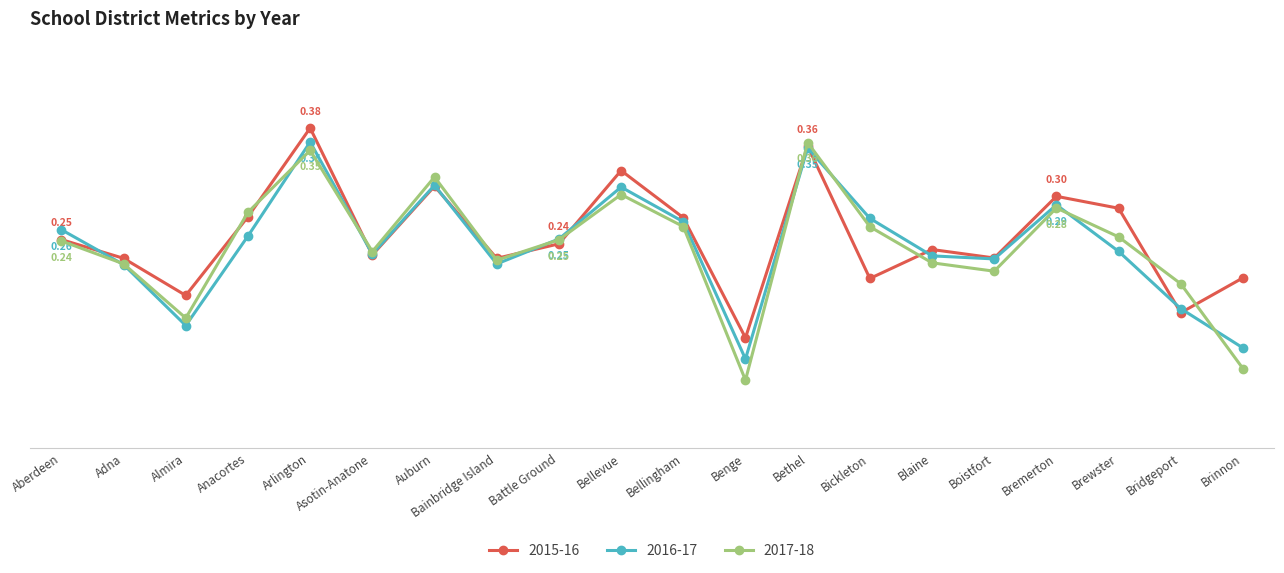

Reading left to right, extract all data points from this chart.

2015-16: Aberdeen=0.2	Adna=0.2	Almira=0.2	Anacortes=0.3	Arlington=0.4	Asotin-Anatone=0.2	Auburn=0.3	Bainbridge Island=0.2	Battle Ground=0.2	Bellevue=0.3	Bellingham=0.3	Benge=0.1	Bethel=0.4	Bickleton=0.2	Blaine=0.2	Boistfort=0.2	Bremerton=0.3	Brewster=0.3	Bridgeport=0.2	Brinnon=0.2
2016-17: Aberdeen=0.3	Adna=0.2	Almira=0.1	Anacortes=0.3	Arlington=0.4	Asotin-Anatone=0.2	Auburn=0.3	Bainbridge Island=0.2	Battle Ground=0.2	Bellevue=0.3	Bellingham=0.3	Benge=0.1	Bethel=0.4	Bickleton=0.3	Blaine=0.2	Boistfort=0.2	Bremerton=0.3	Brewster=0.2	Bridgeport=0.2	Brinnon=0.1
2017-18: Aberdeen=0.2	Adna=0.2	Almira=0.2	Anacortes=0.3	Arlington=0.4	Asotin-Anatone=0.2	Auburn=0.3	Bainbridge Island=0.2	Battle Ground=0.2	Bellevue=0.3	Bellingham=0.3	Benge=0.1	Bethel=0.4	Bickleton=0.3	Blaine=0.2	Boistfort=0.2	Bremerton=0.3	Brewster=0.2	Bridgeport=0.2	Brinnon=0.1